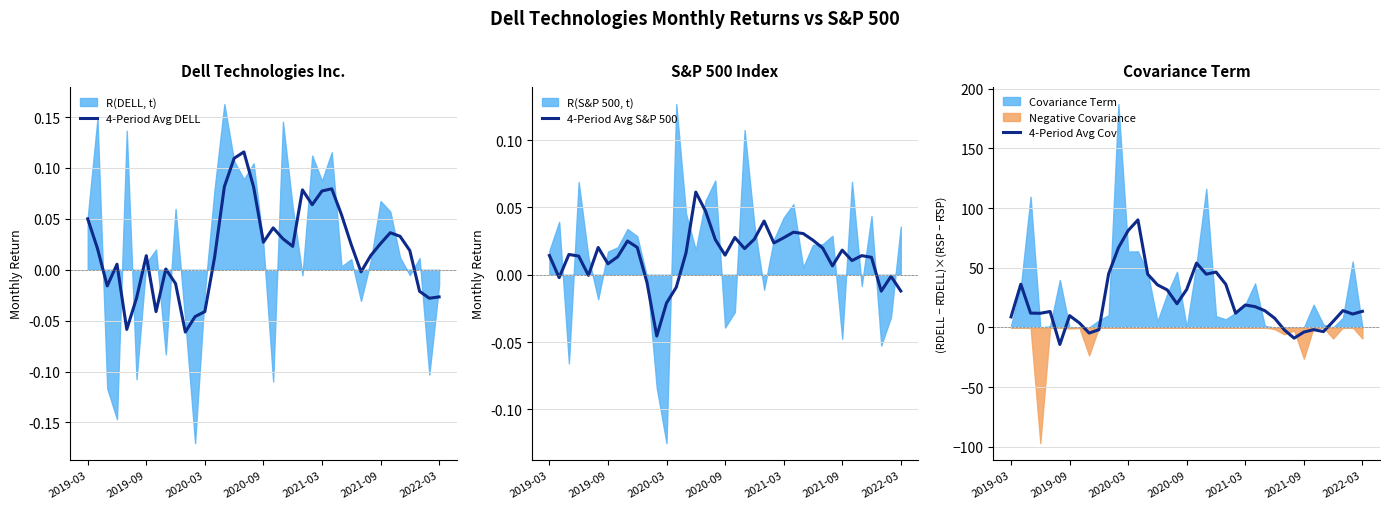

Reading left to right, what are all the values shown in this chart?

4-Period Avg DELL: 0.1	0.0	-0.0	0.0	-0.1	-0.0	0.0	-0.0	0.0	-0.0	-0.1	-0.0	-0.0	0.0	0.1	0.1	0.1	0.1	0.0	0.0	0.0	0.0	0.1	0.1	0.1	0.1	0.1	0.0	-0.0	0.0	0.0	0.0	0.0	0.0	-0.0	-0.0	-0.0
4-Period Avg S&P 500: 0.0	-0.0	0.0	0.0	-0.0	0.0	0.0	0.0	0.0	0.0	-0.0	-0.0	-0.0	-0.0	0.0	0.1	0.0	0.0	0.0	0.0	0.0	0.0	0.0	0.0	0.0	0.0	0.0	0.0	0.0	0.0	0.0	0.0	0.0	0.0	-0.0	-0.0	-0.0
4-Period Avg Cov: 8.9	36.2	12.0	11.9	13.4	-14.2	9.9	3.8	-4.7	-1.9	45.0	66.7	81.2	90.1	44.6	35.7	31.4	19.9	31.9	53.9	44.6	46.4	36.2	11.9	18.8	17.4	14.0	7.8	-2.1	-8.9	-3.8	-1.8	-3.5	5.1	14.1	11.2	13.5